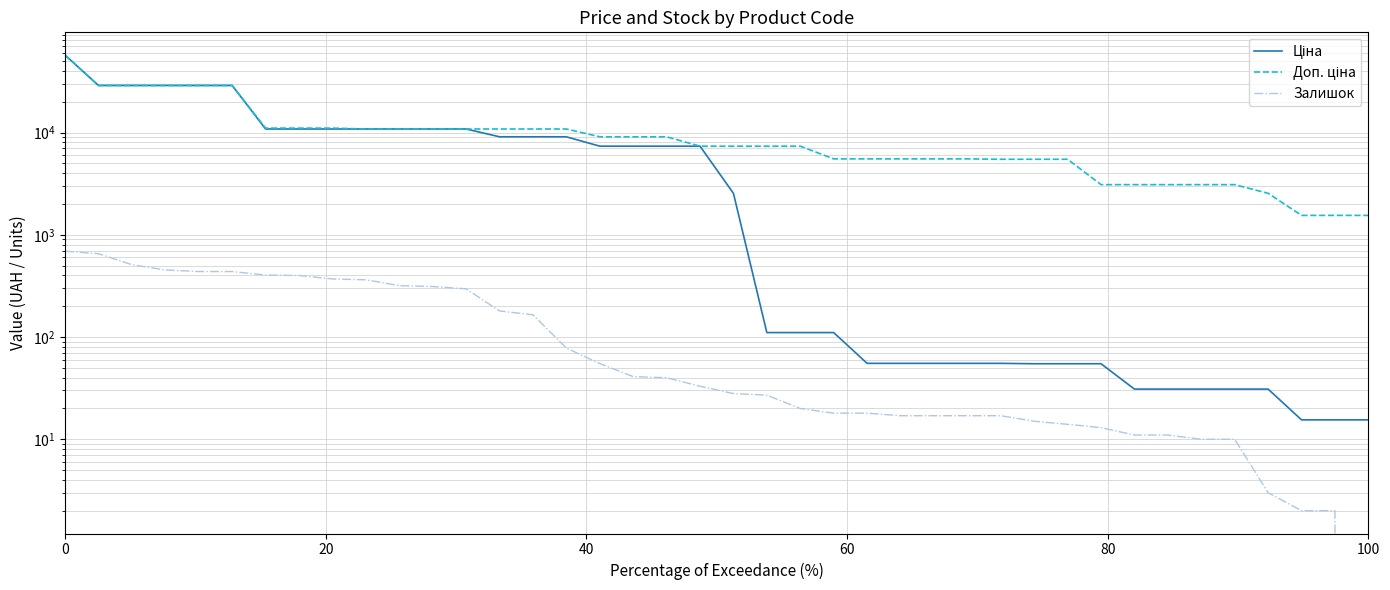

What are all the series names shown in the legend?

Ціна, Доп. ціна, Залишок